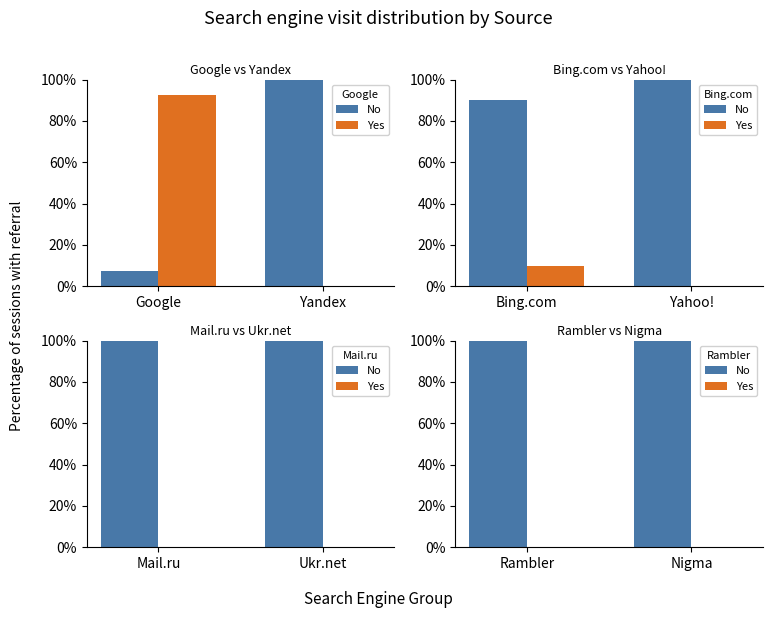

What is the average value of the No series?

100